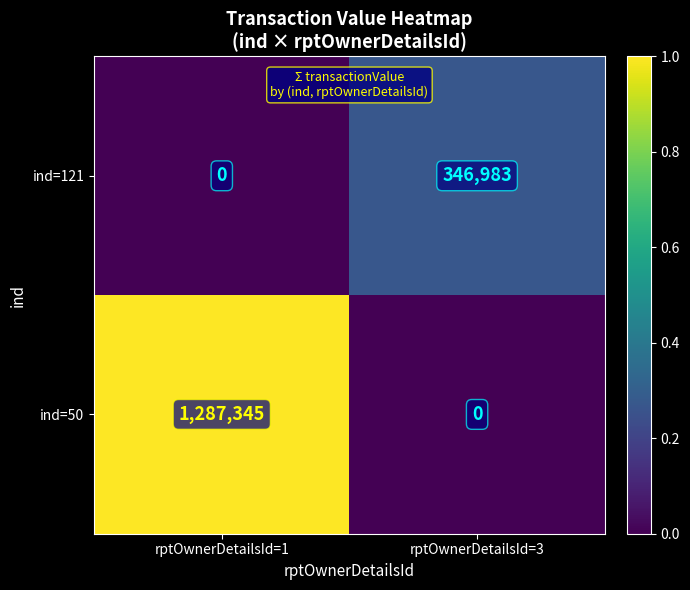

What is the maximum value shown in the chart?

1287345